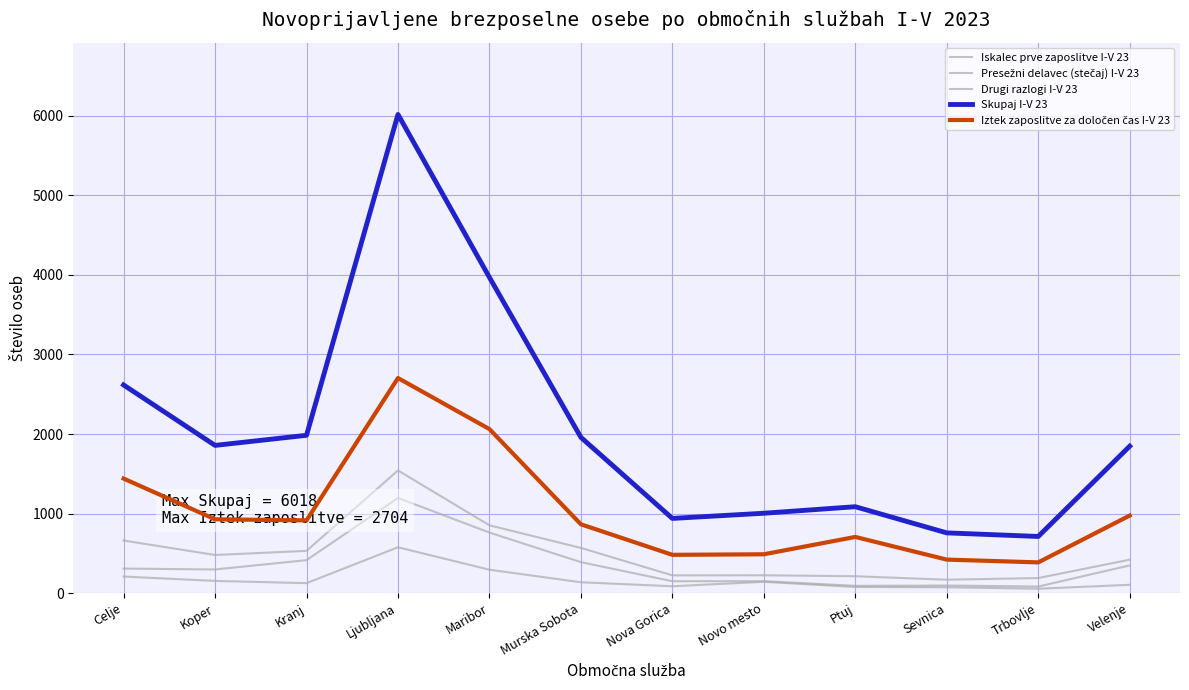

List the series in order of their peak value, highest first.

Skupaj I-V 23, Iztek zaposlitve za določen čas I-V 23, Drugi razlogi I-V 23, Presežni delavec (stečaj) I-V 23, Iskalec prve zaposlitve I-V 23